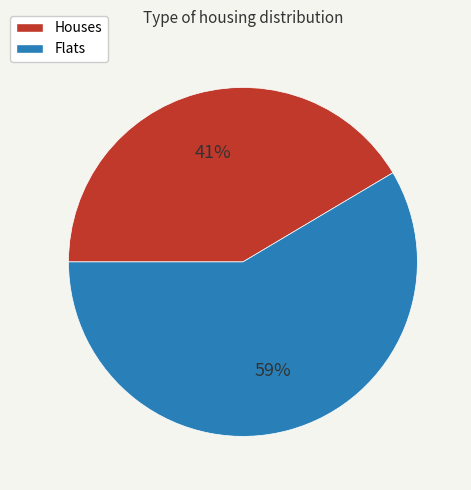

How many slices are in this pie chart?

2